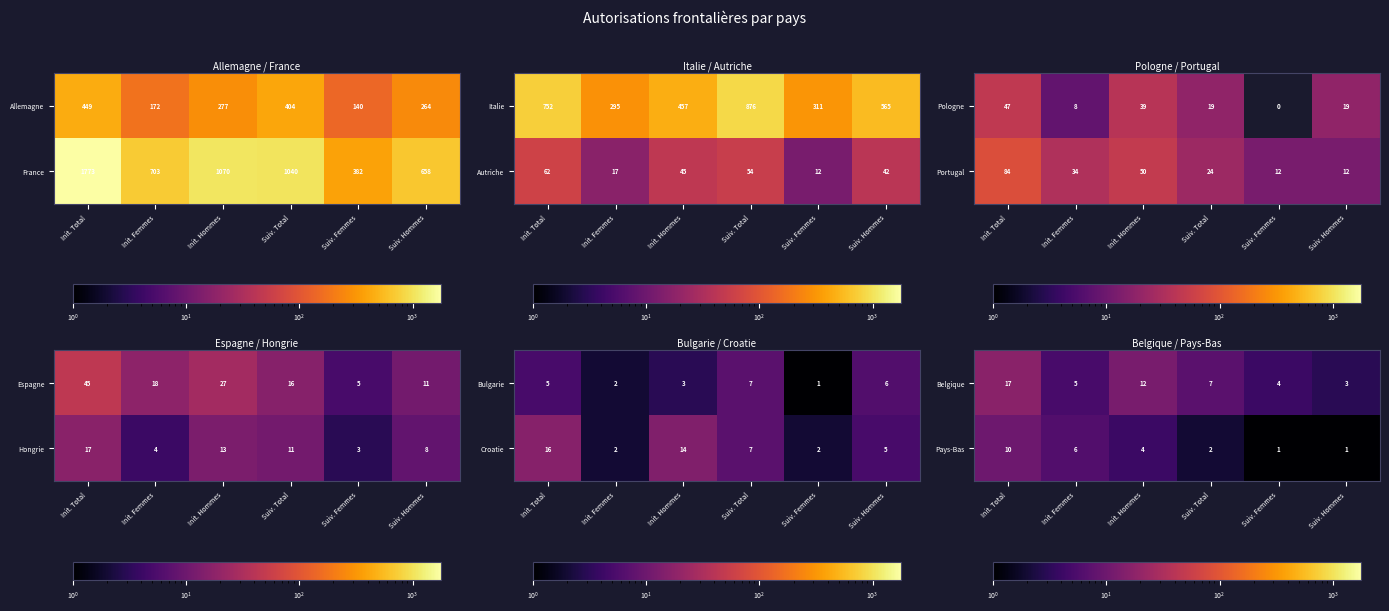

At which label does Belgique reach its peak?

Init. Total